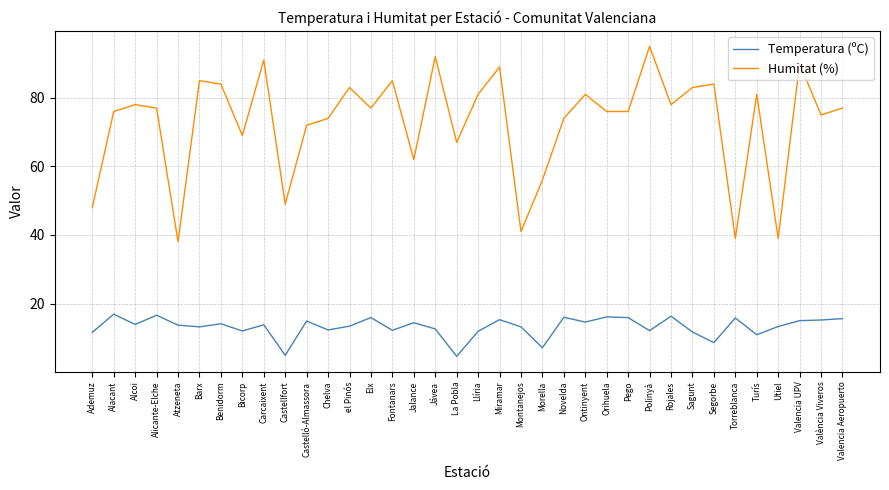

True or false: Humitat (%) and Temperatura (ºC) cross at least once.

False